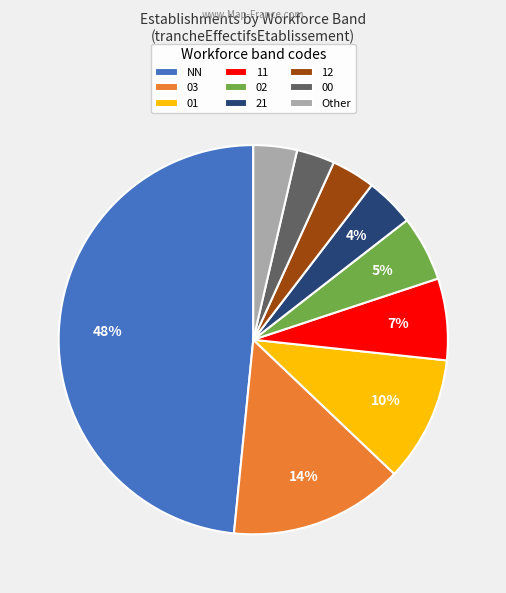

To the nearest percent, what is the difference between the largest and smallest slice percentages?

45%